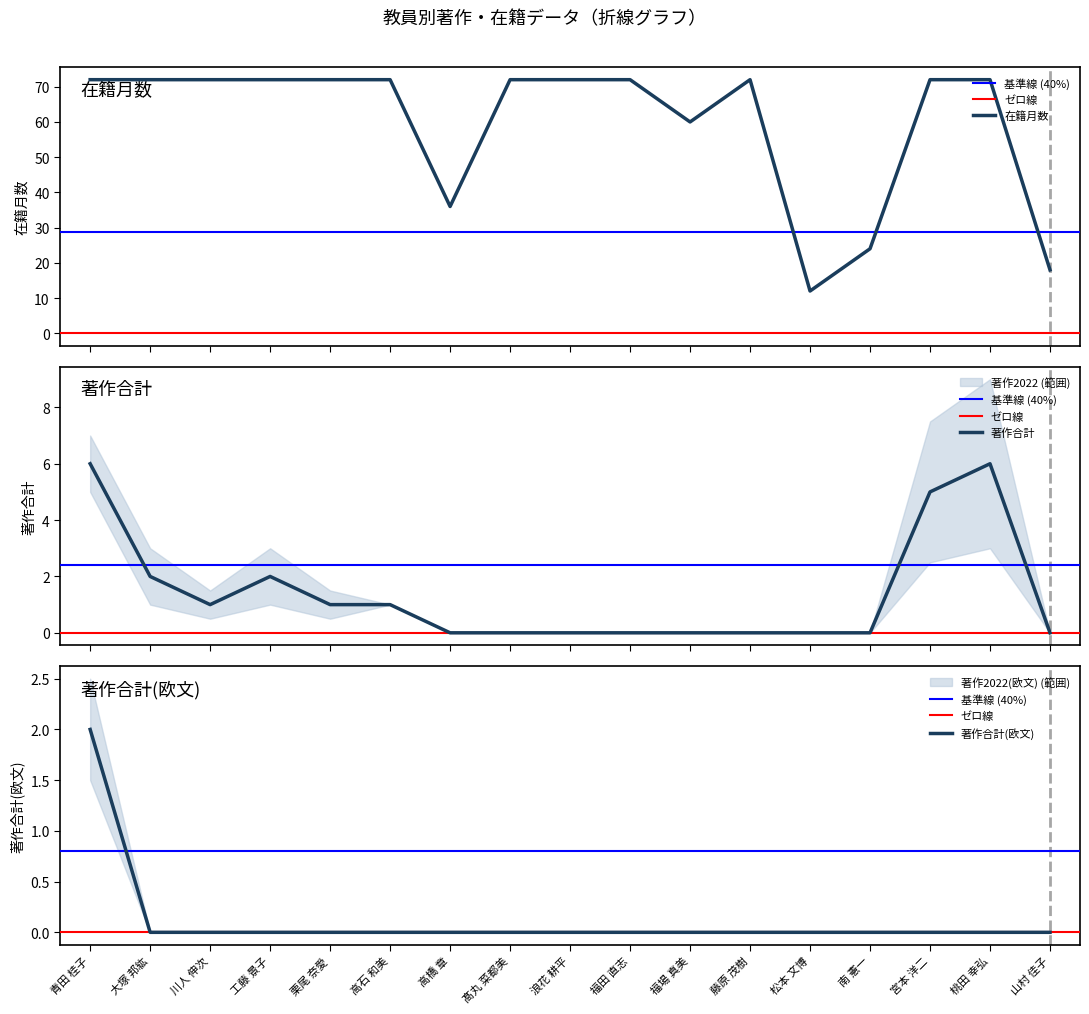

Read the 在籍月数 value at 山村 佳子.

18